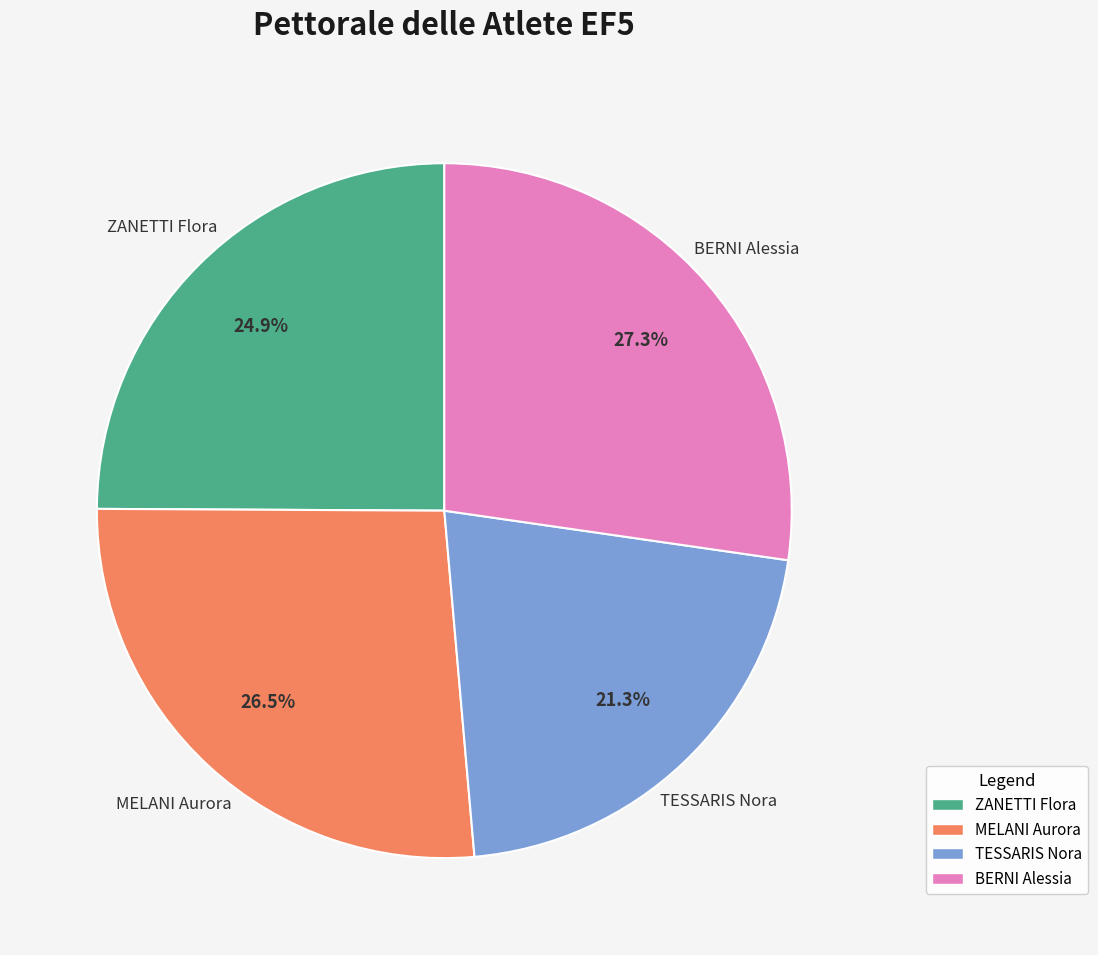

To the nearest percent, what percentage of the pie is TESSARIS Nora?

21%